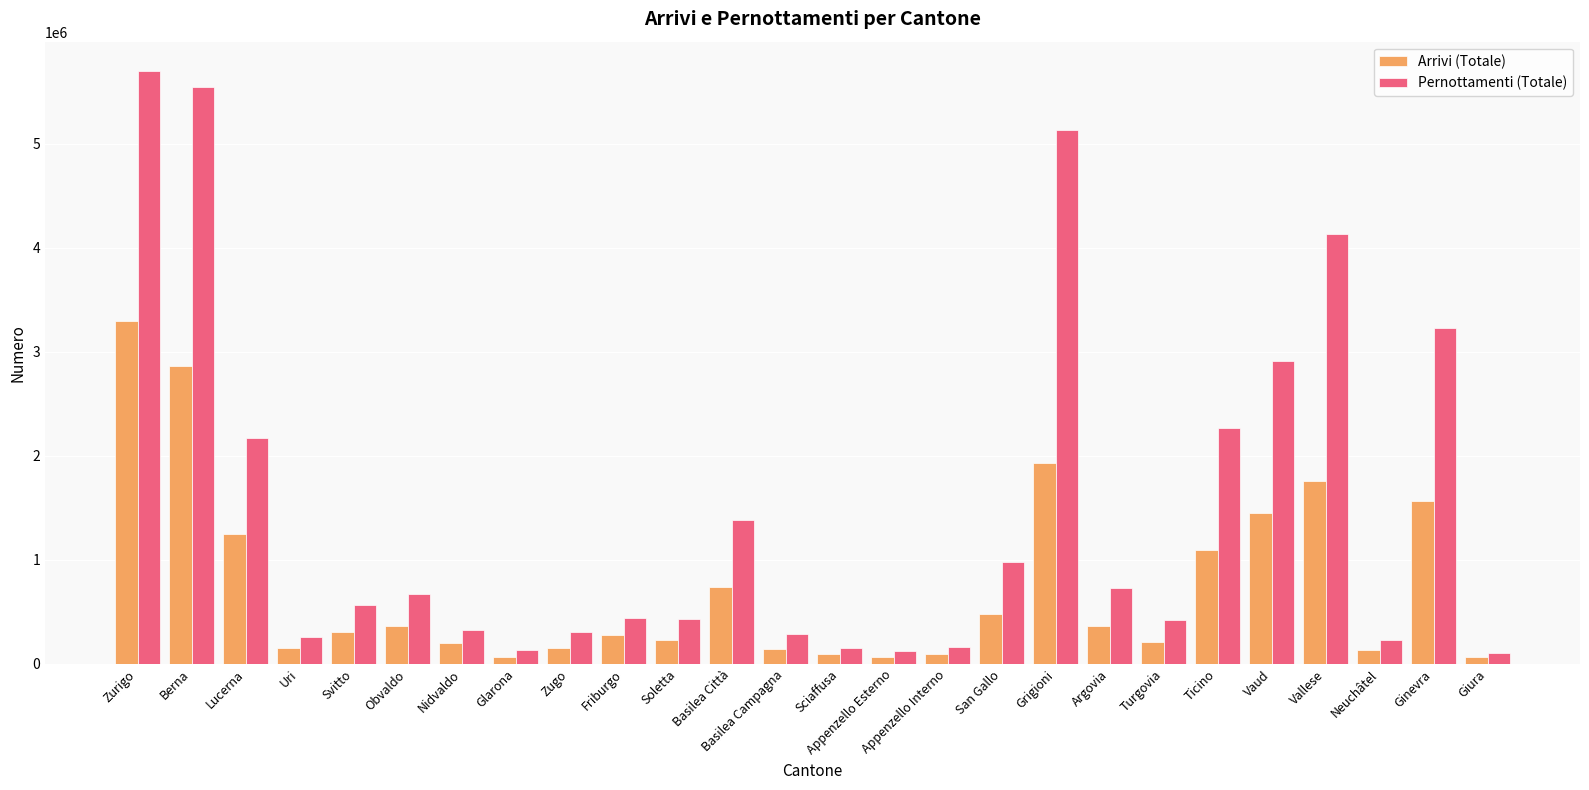

Which category has the highest value across all series?

Zurigo